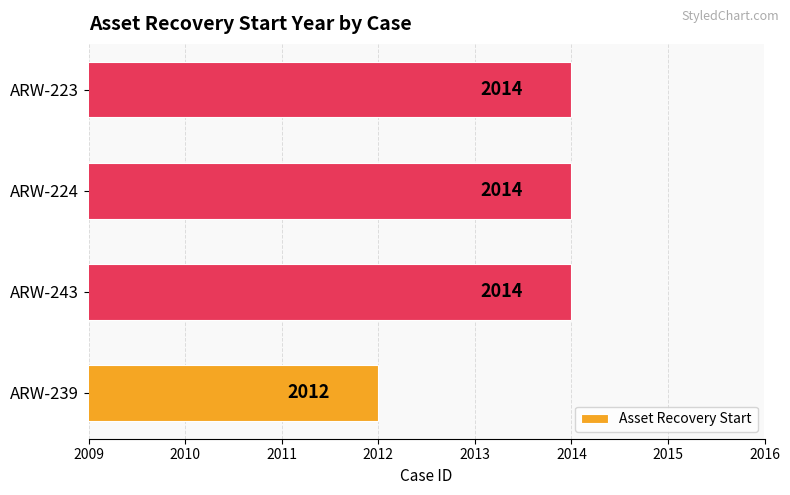

At which label is the value closest to 2013?

ARW-239